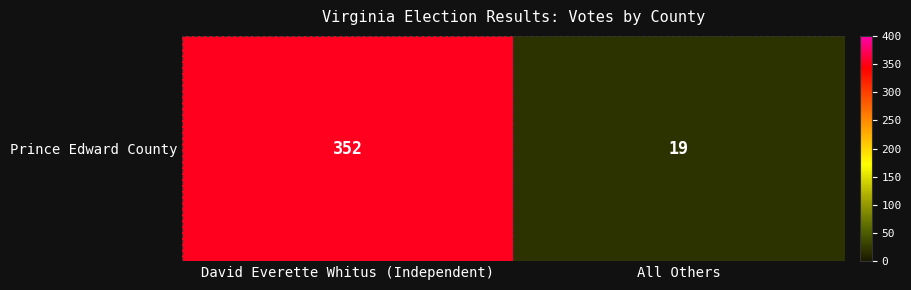

Reading left to right, transcribe all the data shown in this chart.

352	19